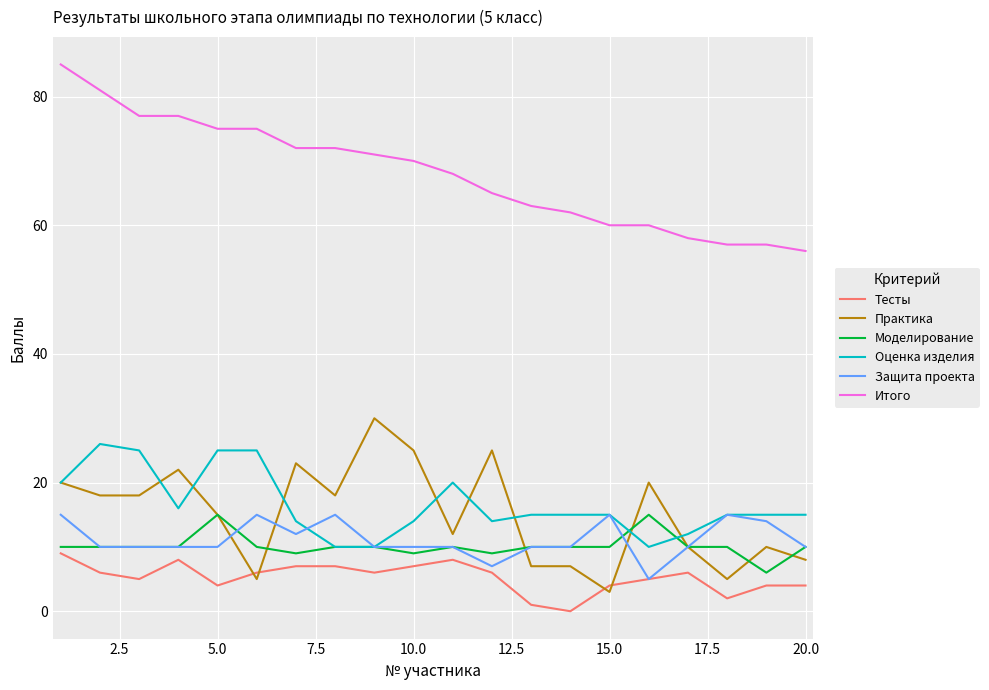

What is the average value of the Практика series?

15